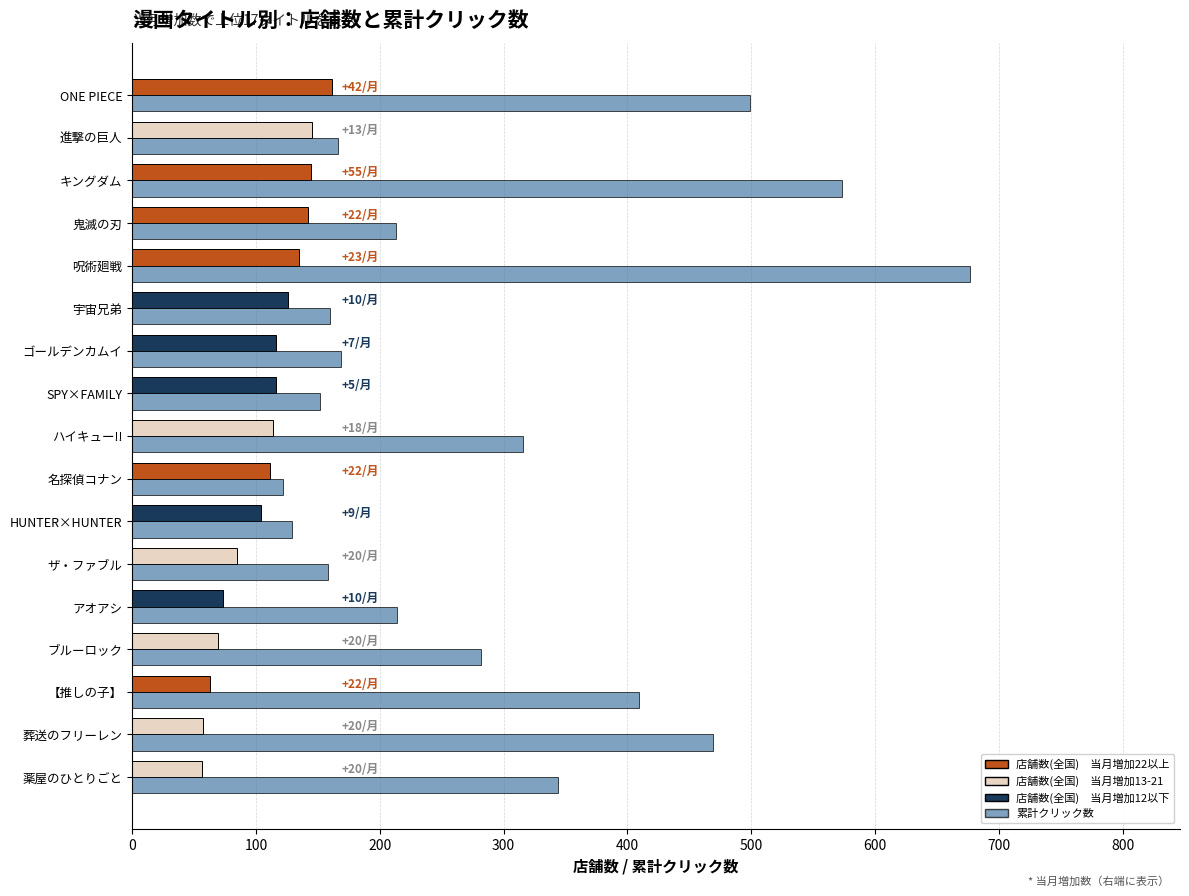

At which category is the sum across all series the highest?

呪術廻戦